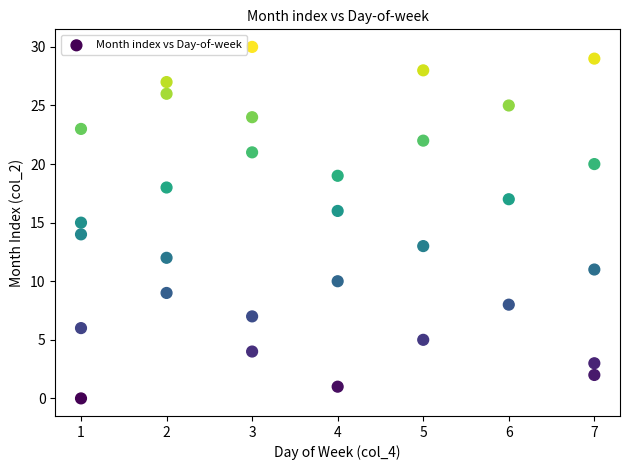

What is the range of Y values (max minus min)?

30